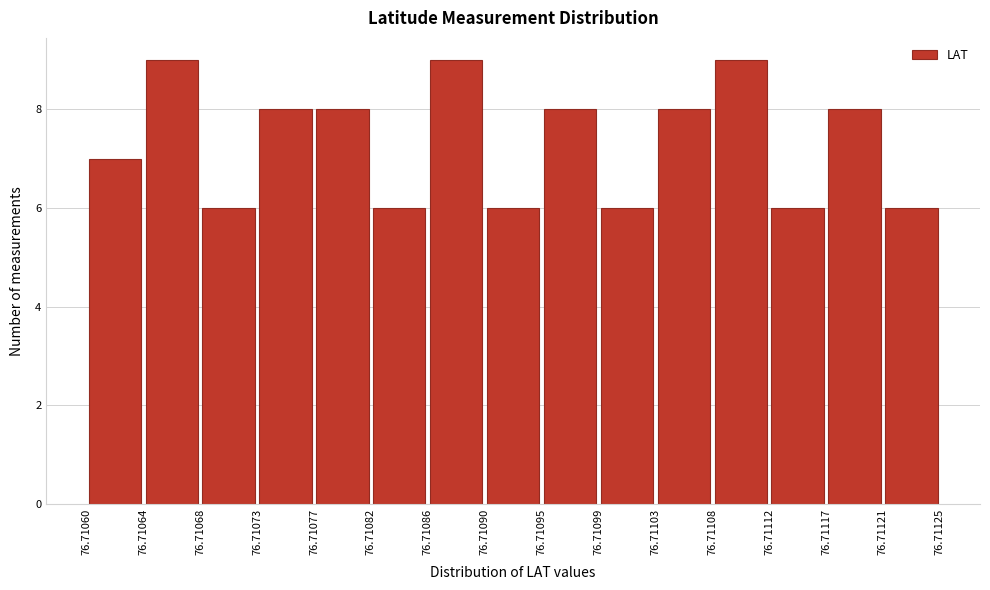

What is the height of the bar covering 76.71073 to 76.71077 on the x-axis? The values are not printed on the chart, so give them approximately, as read against the axis.

8